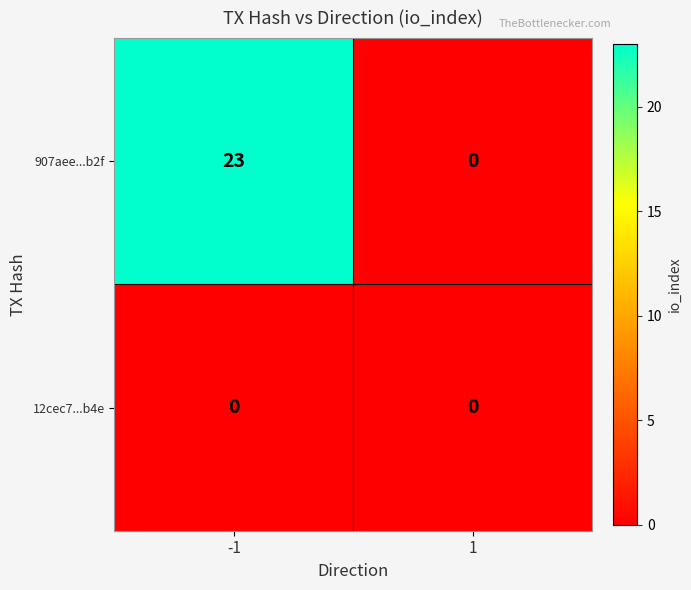

Rank the categories by 907aee...b2f value from highest to lowest.

-1, 1